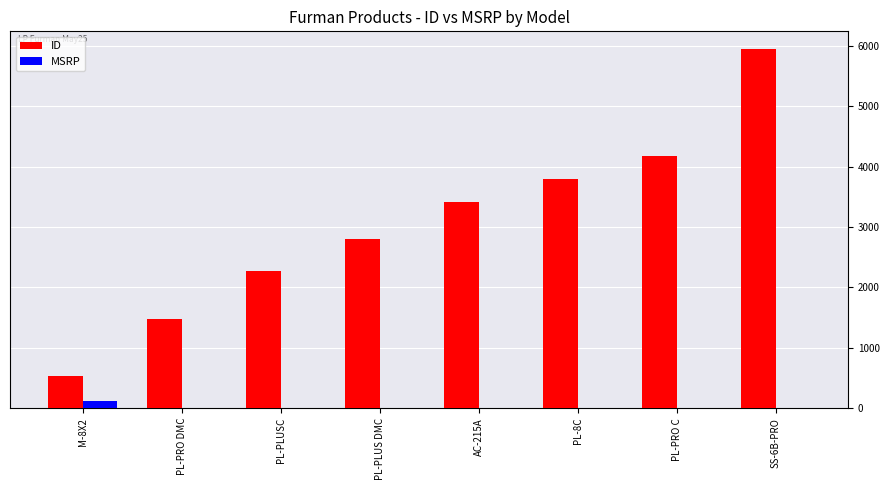

How many groups of bars are there?

8